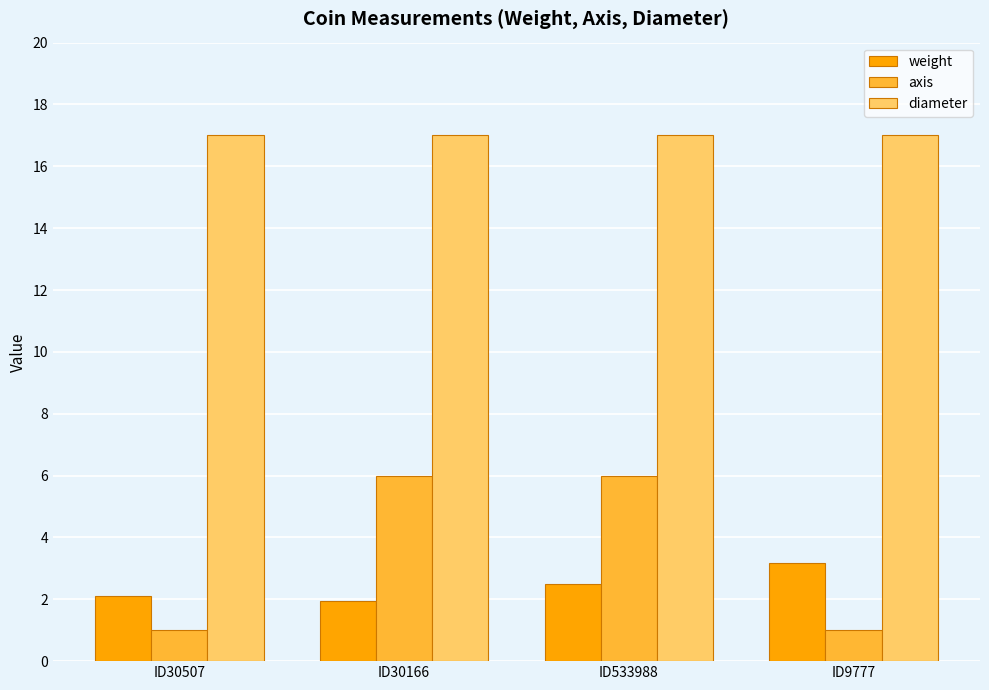

At ID30166, list the series in order from largest to smallest.

diameter, axis, weight